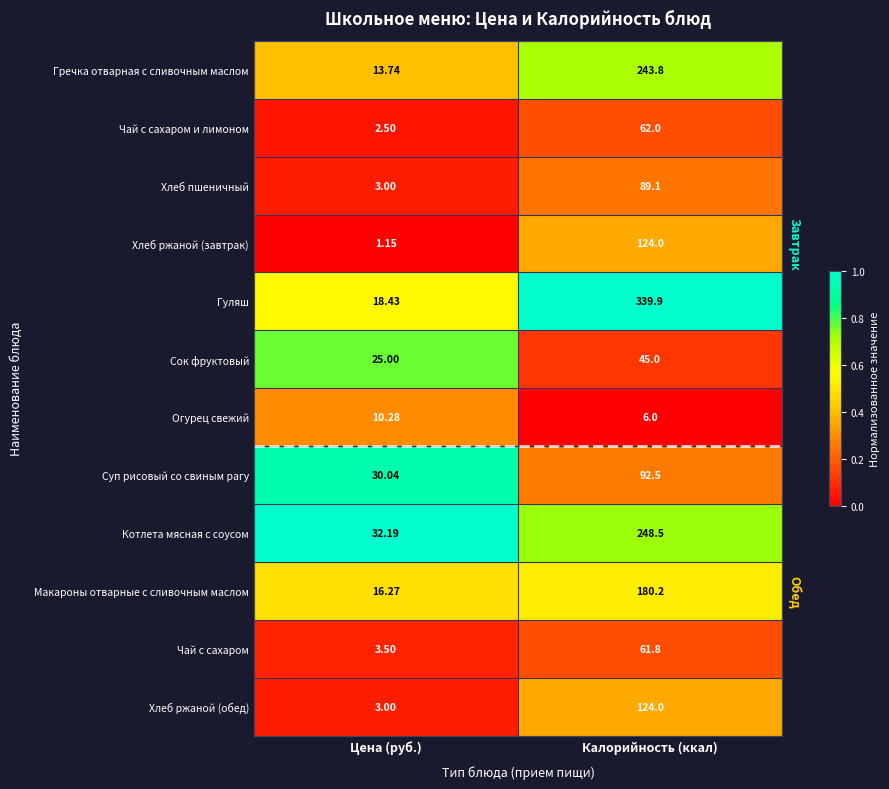

Rank the categories by Чай с сахаром value from highest to lowest.

Калорийность (ккал), Цена (руб.)